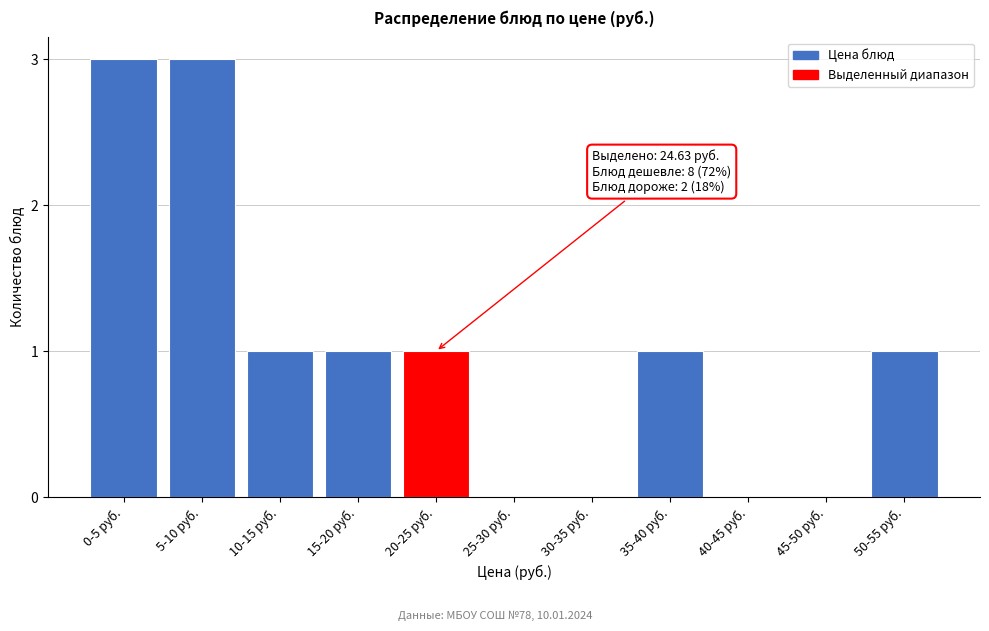

Which has a higher value, 20-25 руб. or 25-30 руб.?

20-25 руб.